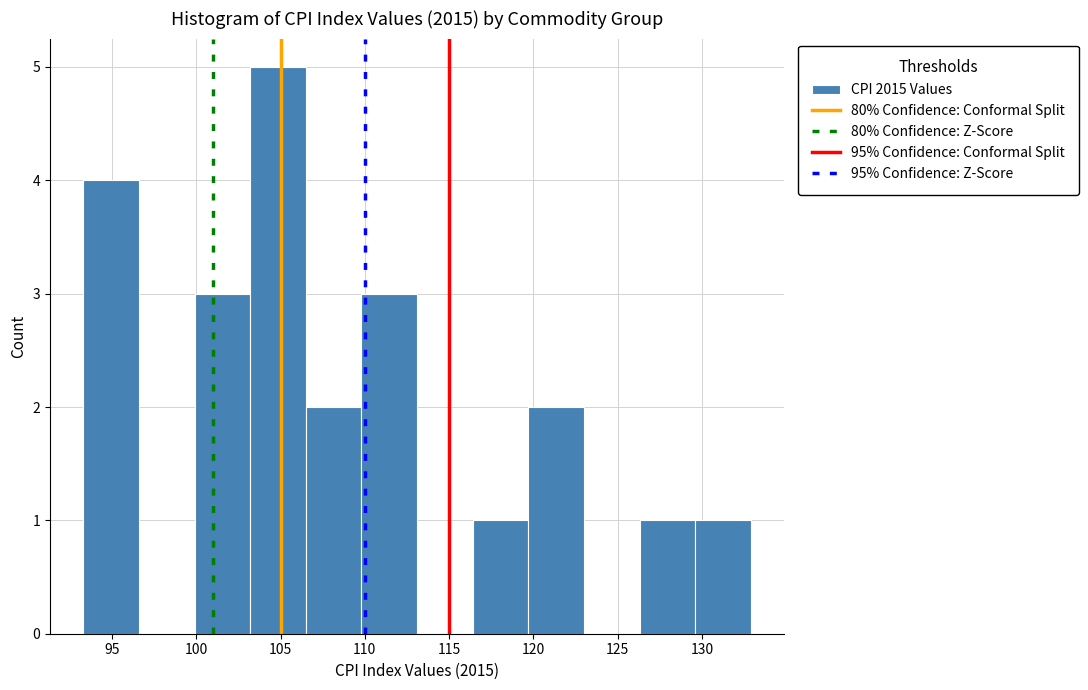

Reading left to right, transcribe this chart: for each bar, give the range it covers on the x-axis and its height. Neither the bar edges nor the heights are printed on the chart, so give them approximately, as read against the axes.

93.3 to 96.6: 4
96.6 to 99.9: 0
99.9 to 103.2: 3
103.2 to 106.5: 5
106.5 to 109.8: 2
109.8 to 113.1: 3
113.1 to 116.4: 0
116.4 to 119.7: 1
119.7 to 123.0: 2
123.0 to 126.3: 0
126.3 to 129.6: 1
129.6 to 132.9: 1